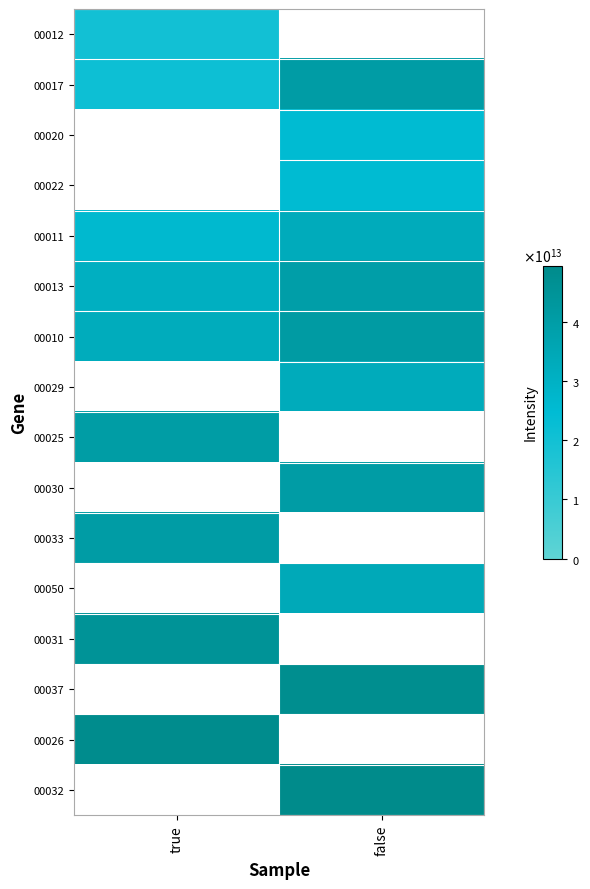

How many values in the 00010 series are below 40974288900010?

1